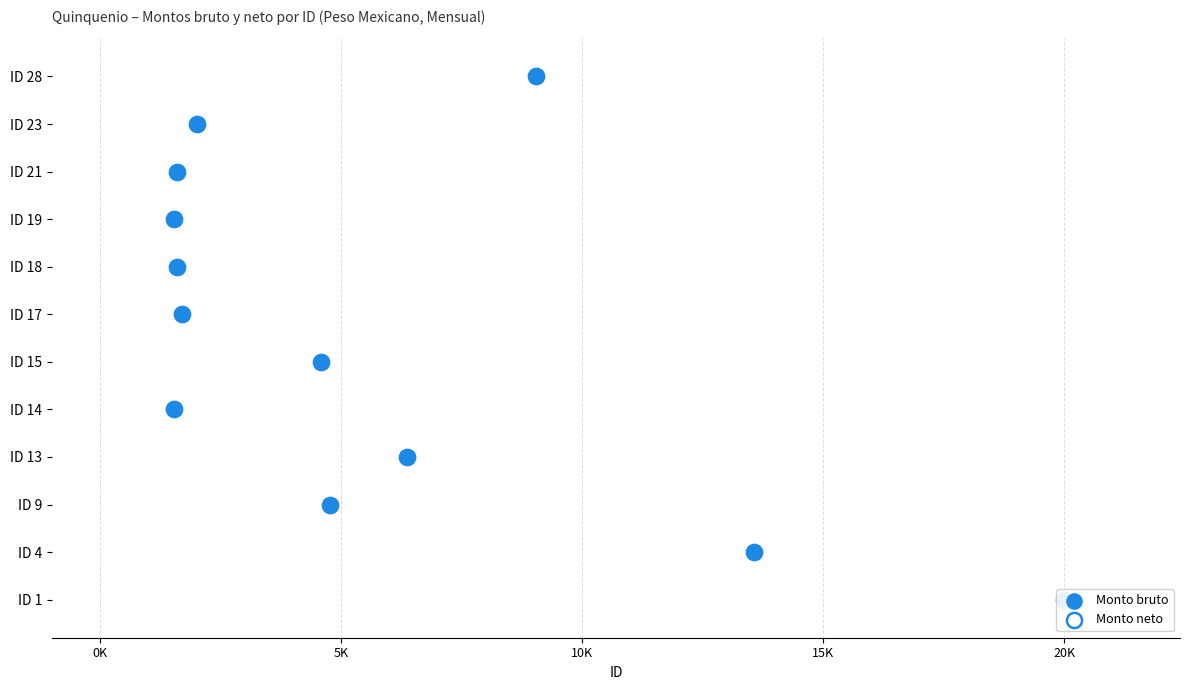

What are all the series names shown in the legend?

Monto bruto, Monto neto